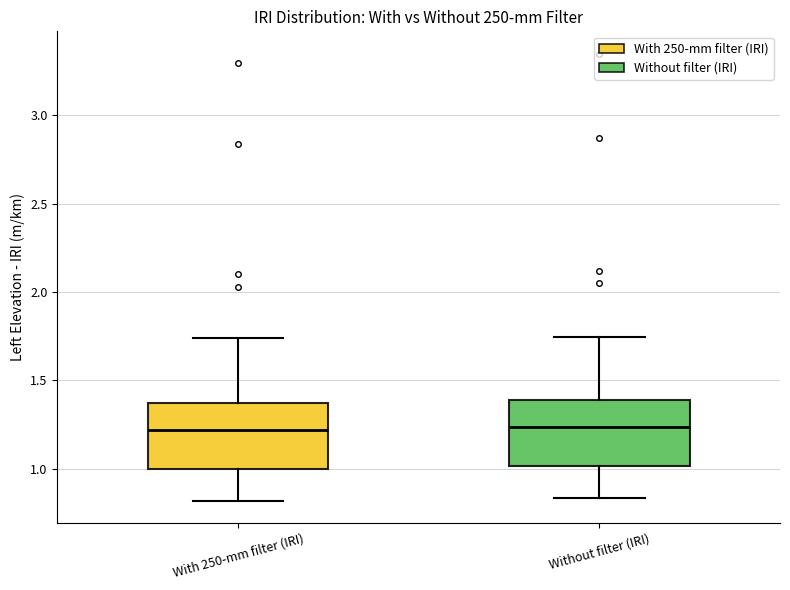

Reading left to right, read every box against the y-axis: the position of its median line, the range the box covers, and the ends of its whiskers. The values are not printed on the chart, so give them approximately, as read against the axis.

With 250-mm filter (IRI): median 1.20, box 1.00 to 1.35, whiskers 0.80 to 1.75
Without filter (IRI): median 1.25, box 1.00 to 1.40, whiskers 0.85 to 1.75